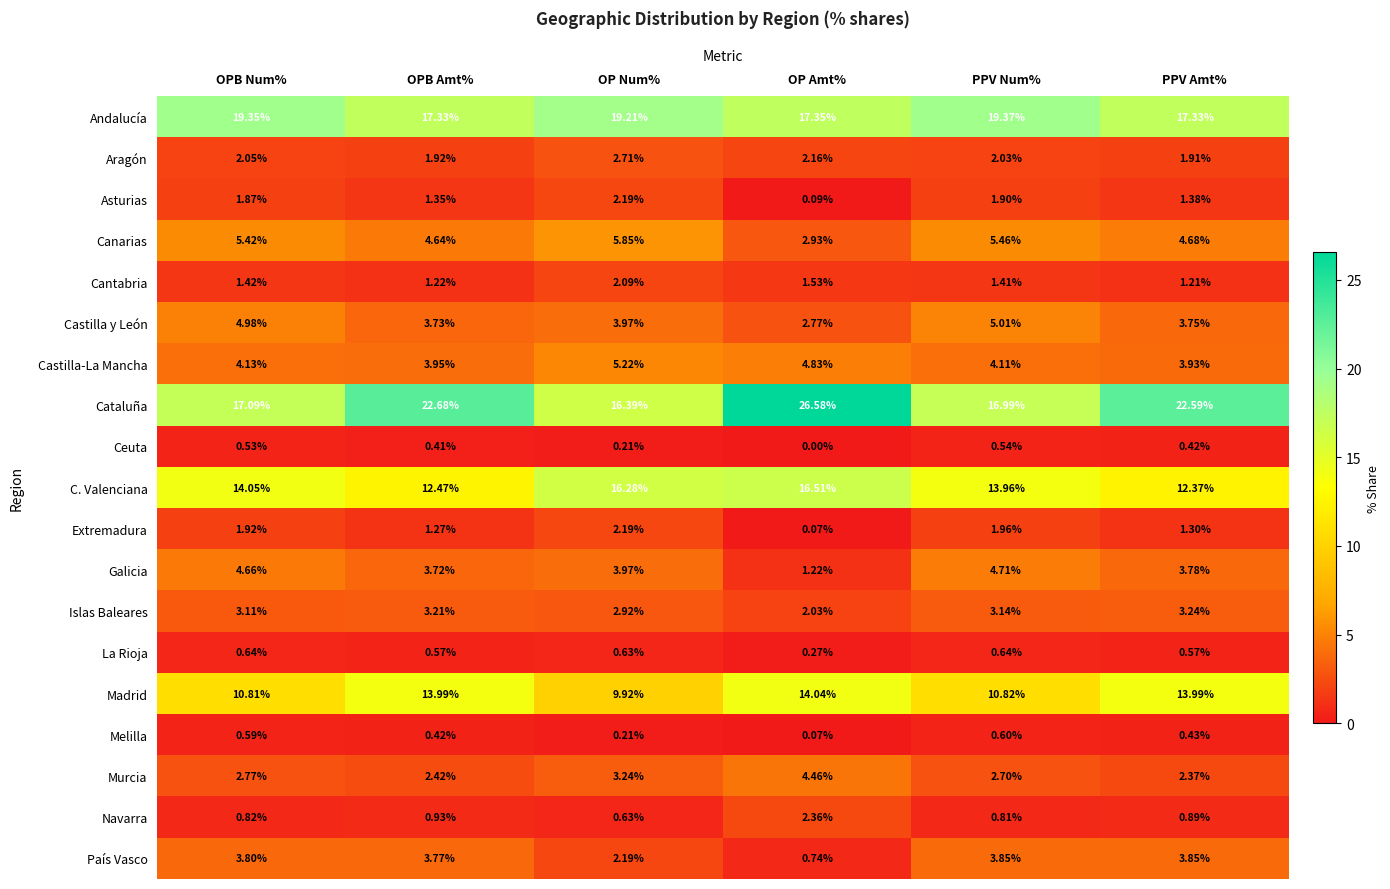

Which label corresponds to the largest value in the chart?

OP Amt%